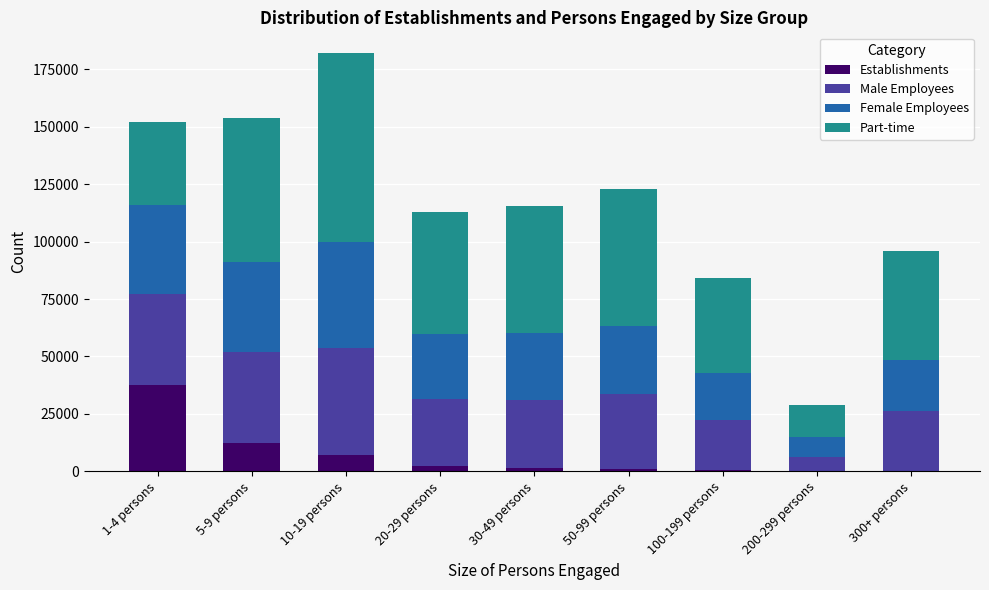

Are the bars horizontal?

No